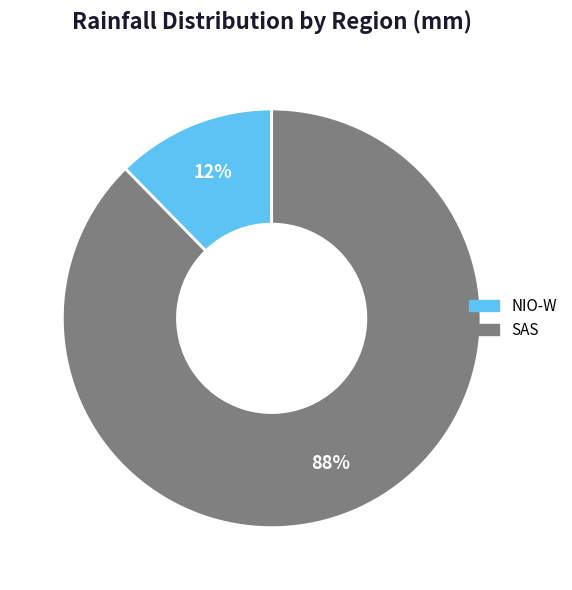

To the nearest percent, what is the average slice percentage?

50%